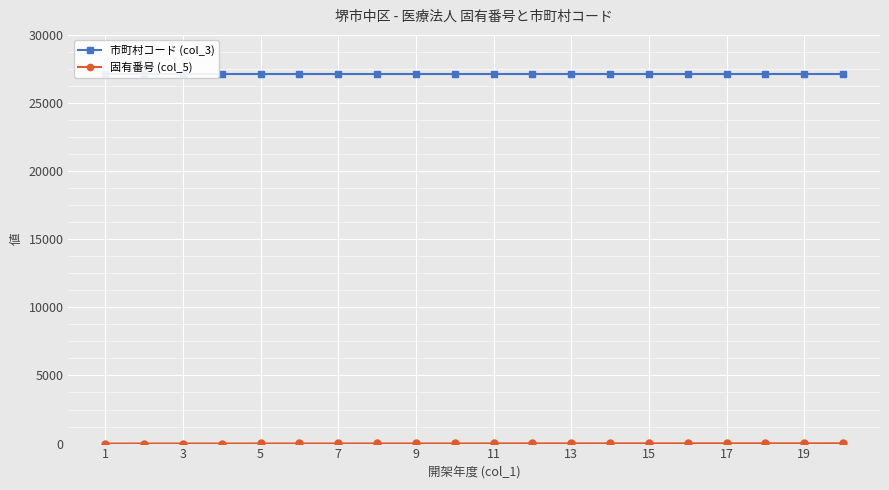

How many lines are shown in the chart?

2